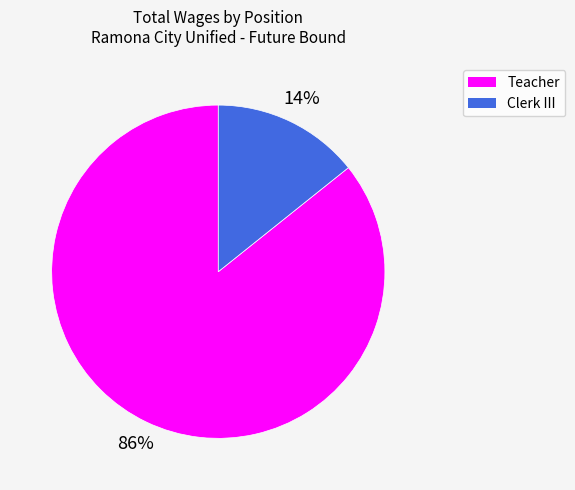

How many slices are in this pie chart?

2